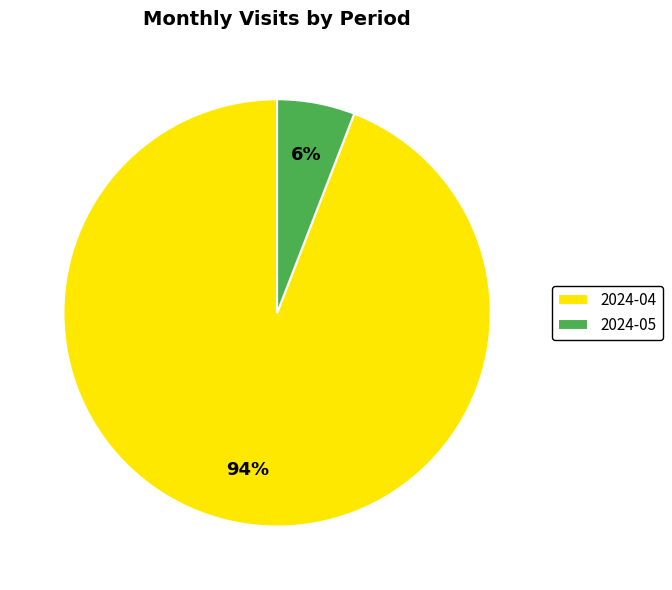

The 2024-05 slice represents 1% of the pie. True or false?

False